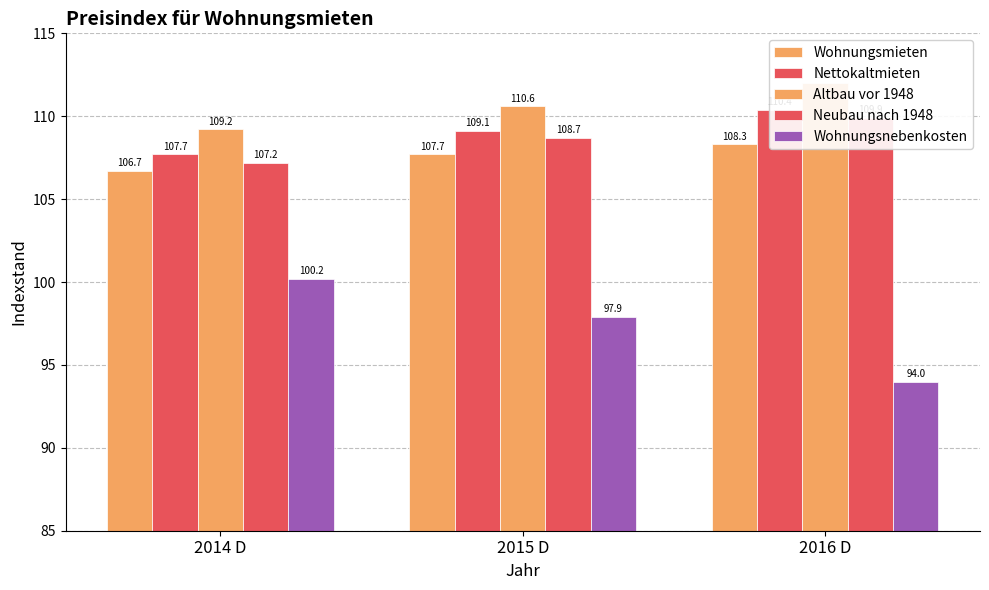

Which series has the largest range (max minus min)?

Wohnungsnebenkosten